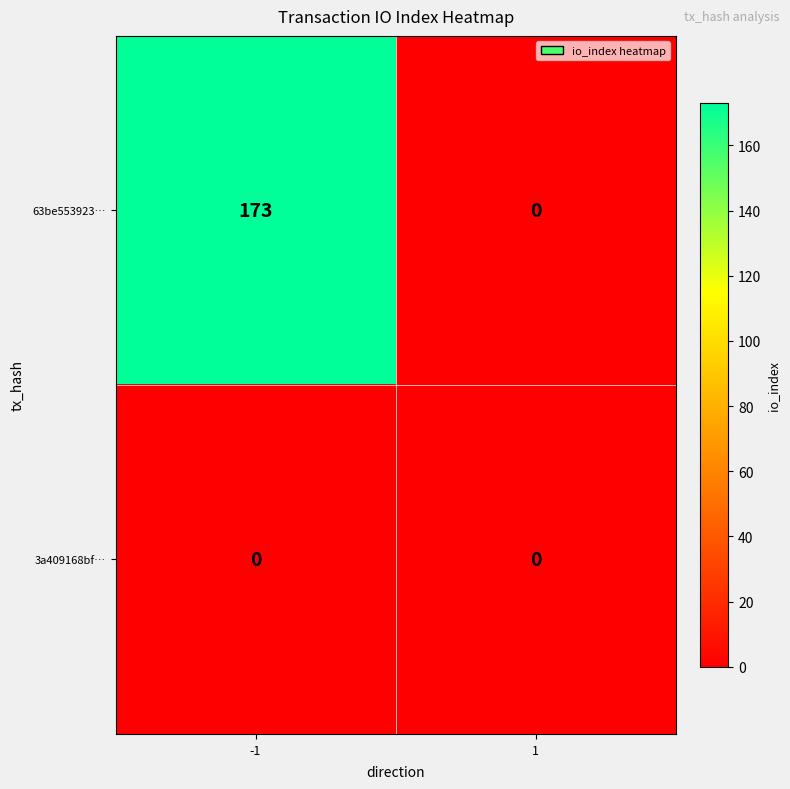

Which series changed the most between -1 and 1?

63be553923…